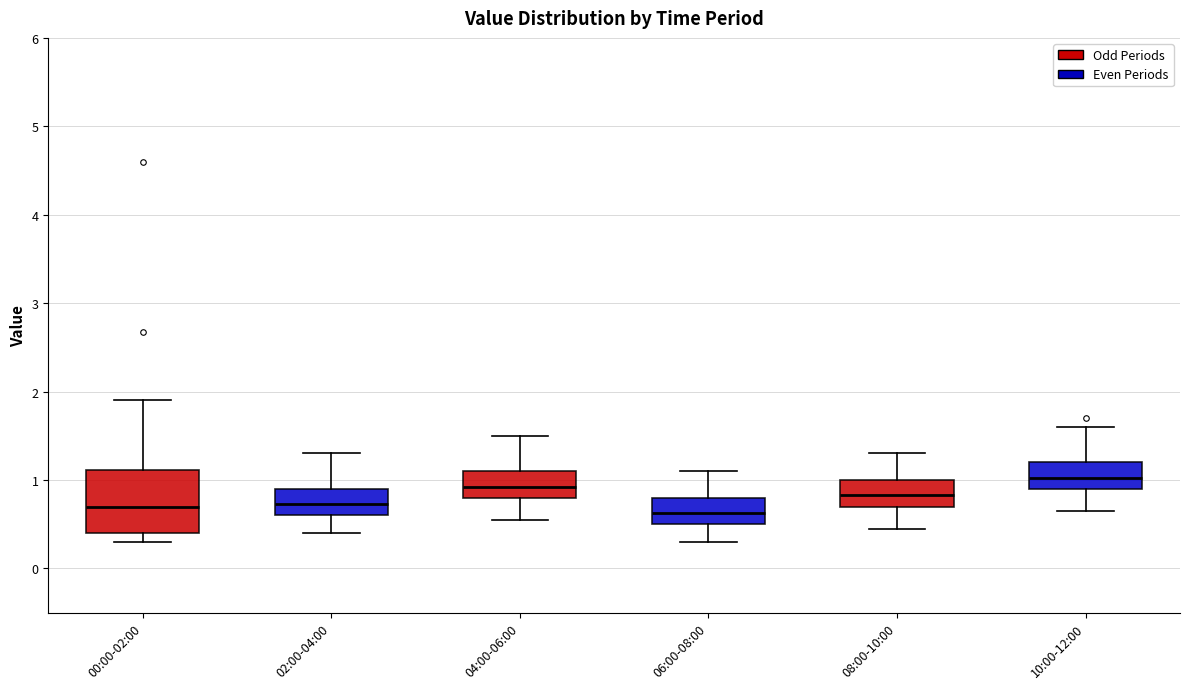

Reading left to right, read every box against the y-axis: the position of its median line, the range the box covers, and the ends of its whiskers. The values are not printed on the chart, so give them approximately, as read against the axis.

00:00-02:00: median 0.7, box 0.4 to 1.1, whiskers 0.3 to 1.9
02:00-04:00: median 0.7, box 0.6 to 0.9, whiskers 0.4 to 1.3
04:00-06:00: median 0.9, box 0.8 to 1.1, whiskers 0.6 to 1.5
06:00-08:00: median 0.6, box 0.5 to 0.8, whiskers 0.3 to 1.1
08:00-10:00: median 0.8, box 0.7 to 1.0, whiskers 0.5 to 1.3
10:00-12:00: median 1.0, box 0.9 to 1.2, whiskers 0.7 to 1.6